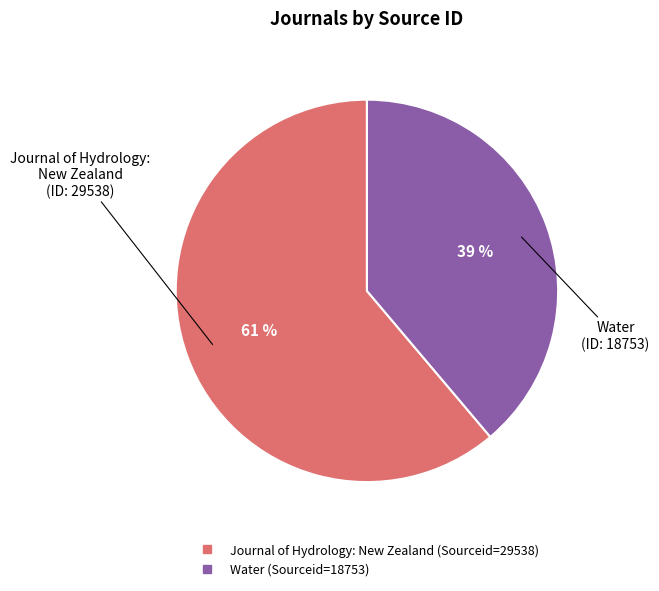

To the nearest percent, what is the average slice percentage?

50%